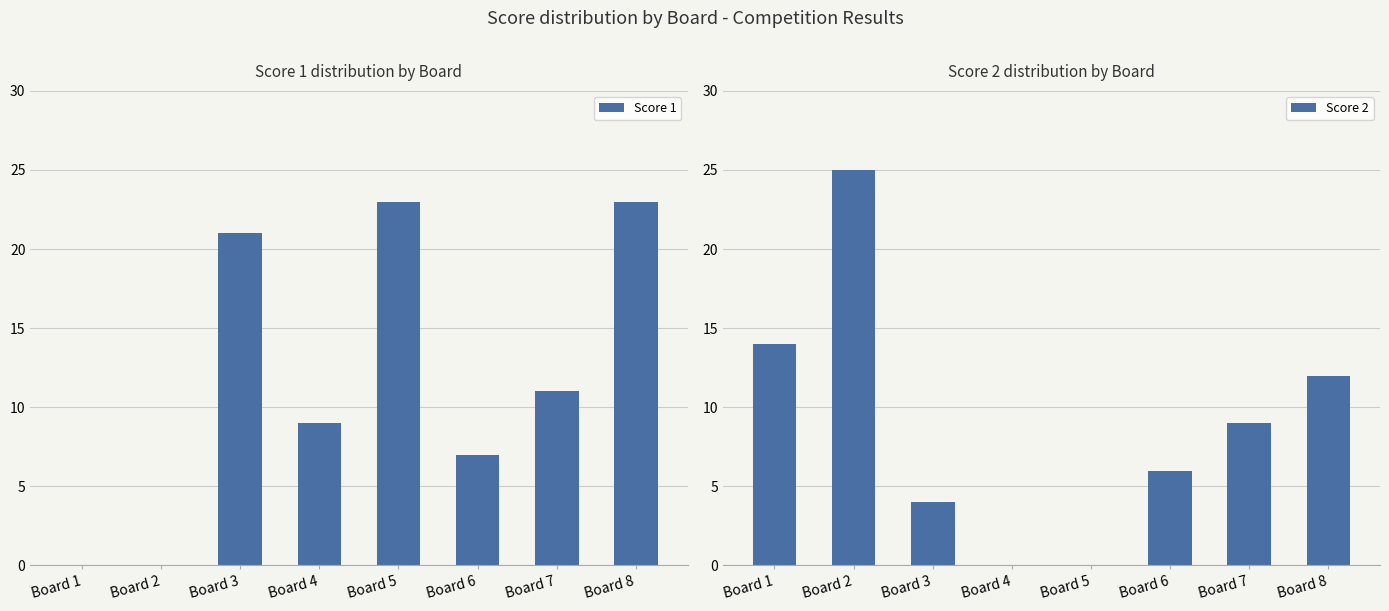

What are all the series names shown in the legend?

Score 1, Score 2